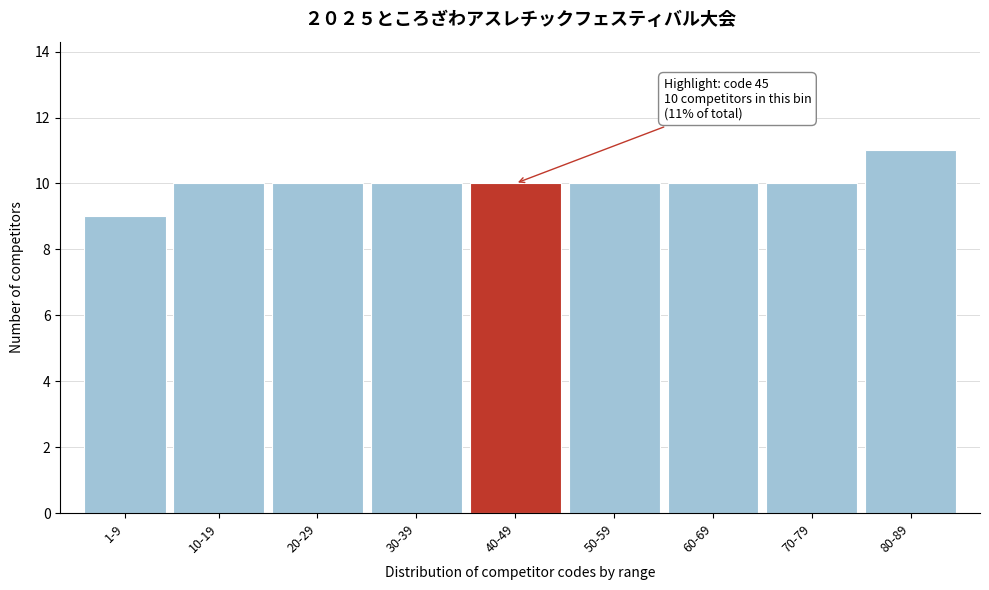

Reading left to right, extract all data points from this chart.

1-9=9	10-19=10	20-29=10	30-39=10	40-49=10	50-59=10	60-69=10	70-79=10	80-89=11